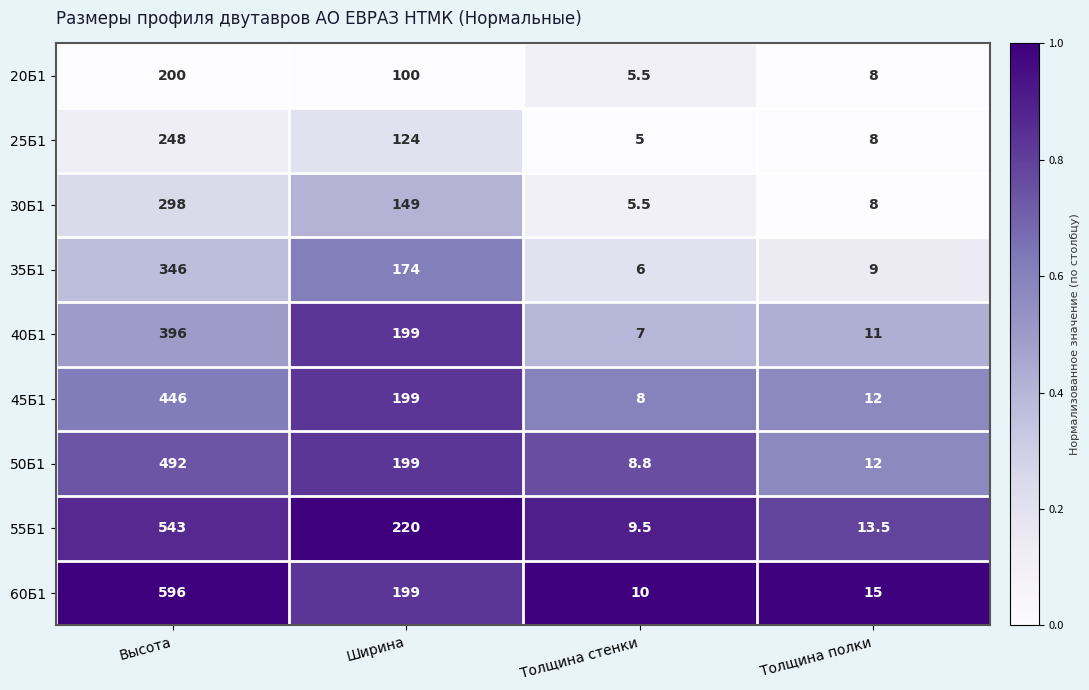

How many distinct data groups are displayed?

9